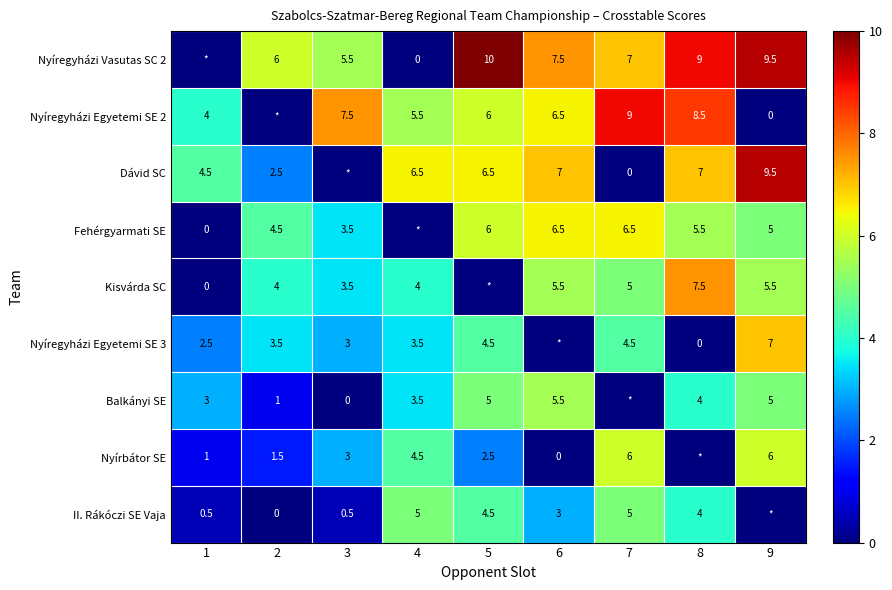

Is it true that II. Rákóczi SE Vaja equals 4.0 at 8?

True